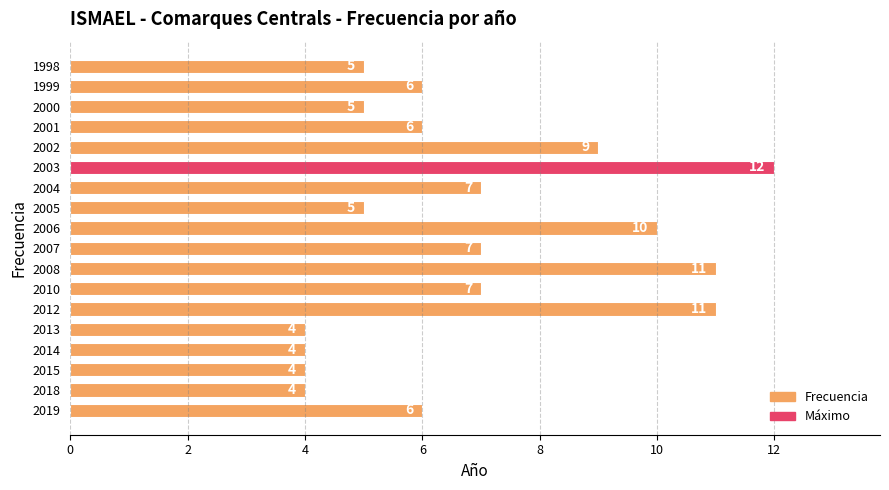

Reading bottom to top, extract all data points from this chart.

6	4	4	4	4	11	7	11	7	10	5	7	12	9	6	5	6	5